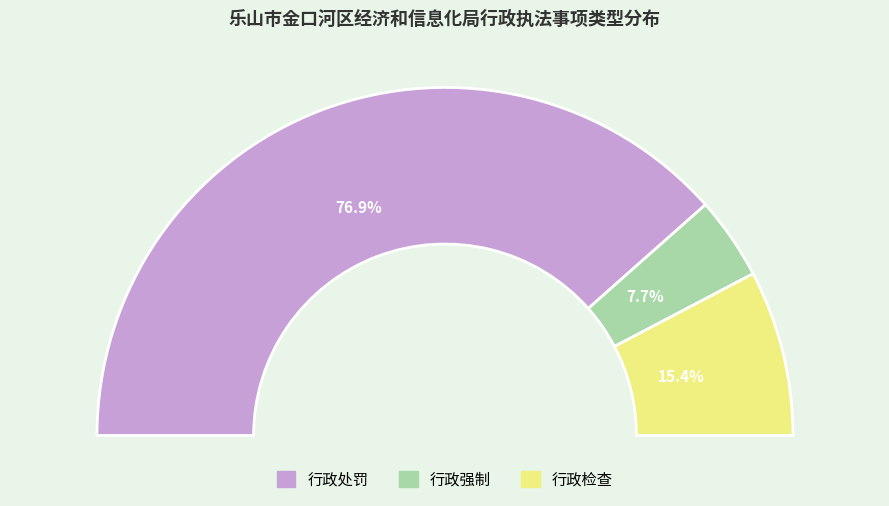

What is the smallest slice in the pie chart?

行政强制